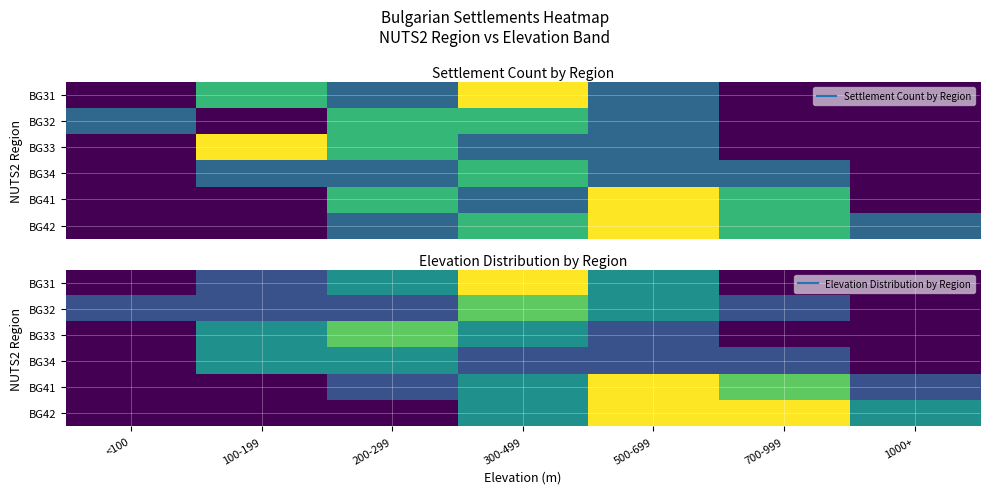

True or false: BG41 has a value of 3 at 700-999.

True